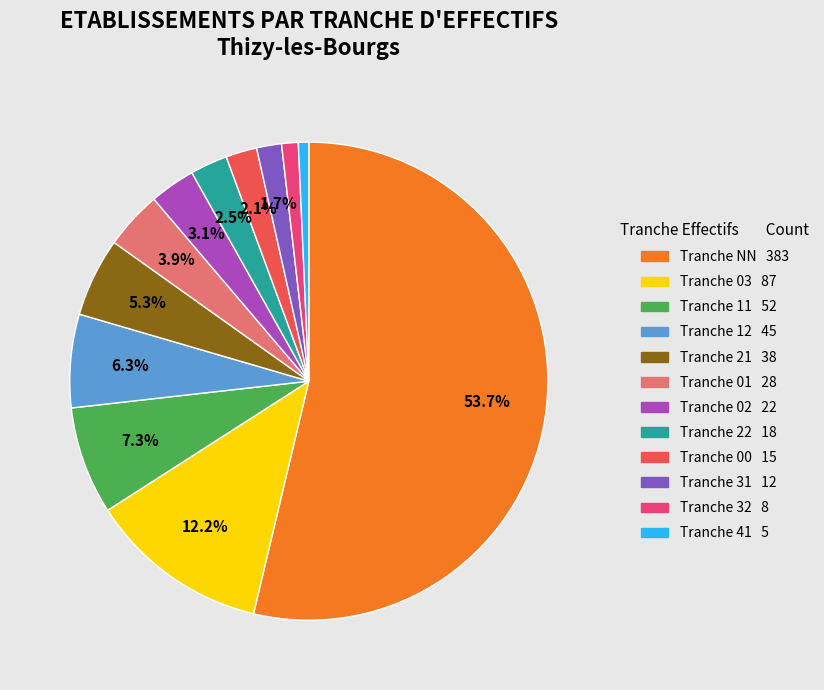

Does any single category account for the majority?

Yes